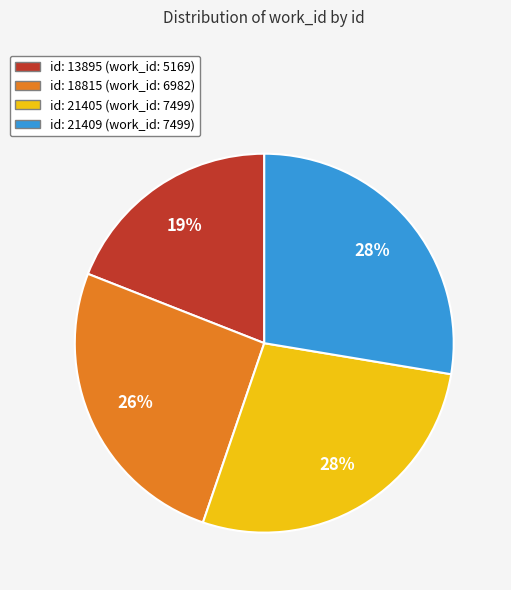

Does any single category account for the majority?

No